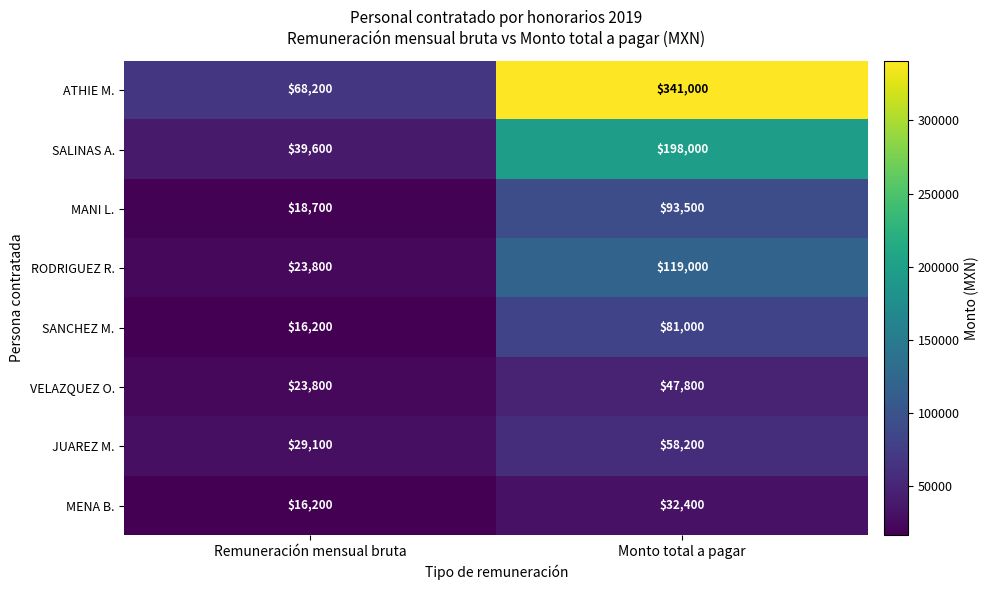

True or false: JUAREZ M. has a value of 94201 at Monto total a pagar.

False